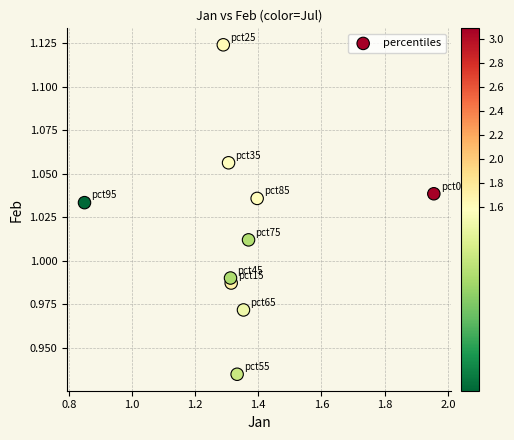

What is the average X value?

1.3